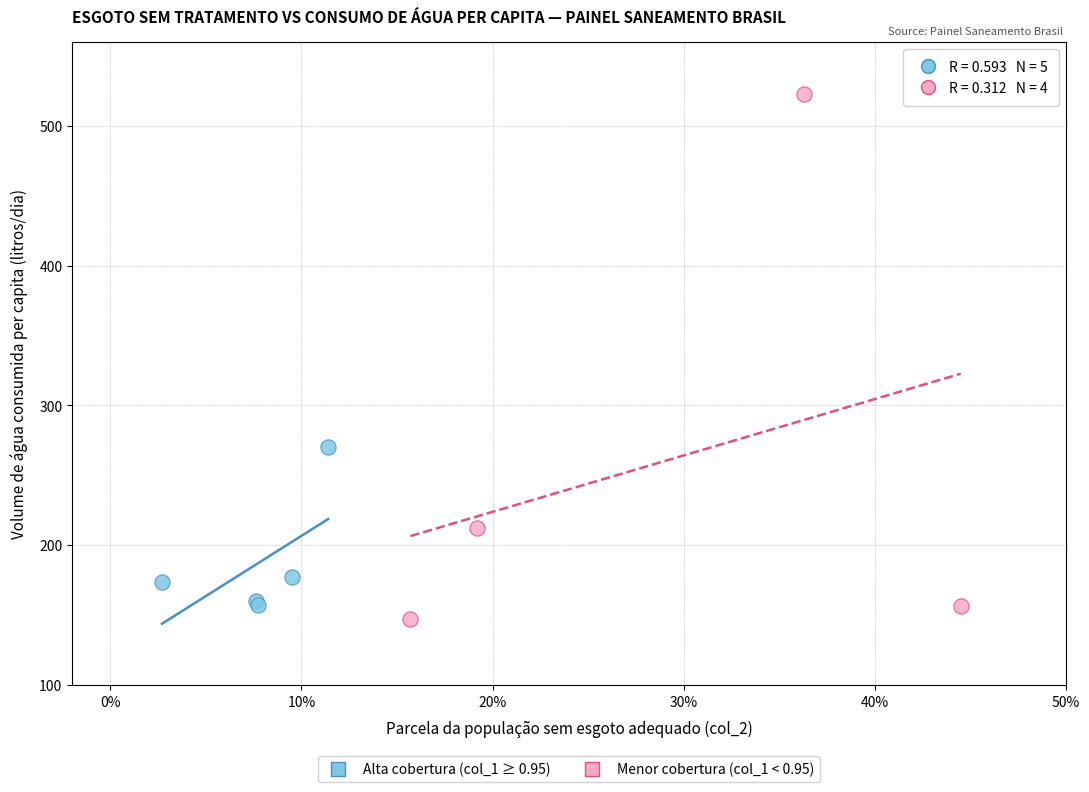

Which series has the largest Y range (max minus min)?

Menor cobertura (col_1 < 0.95)